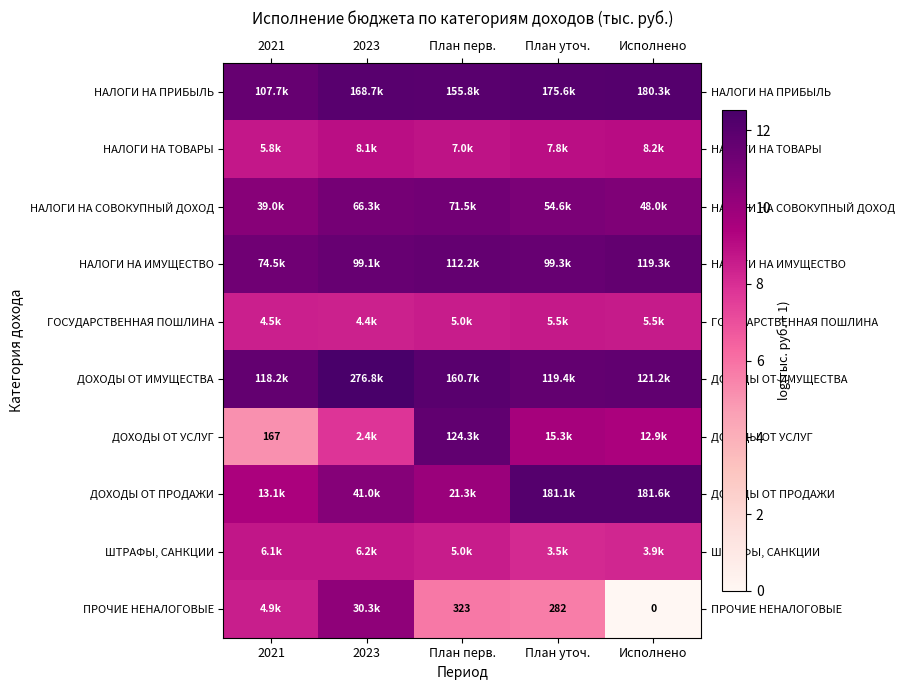

How many values in the ПРОЧИЕ НЕНАЛОГОВЫЕ series exceed 5?

4